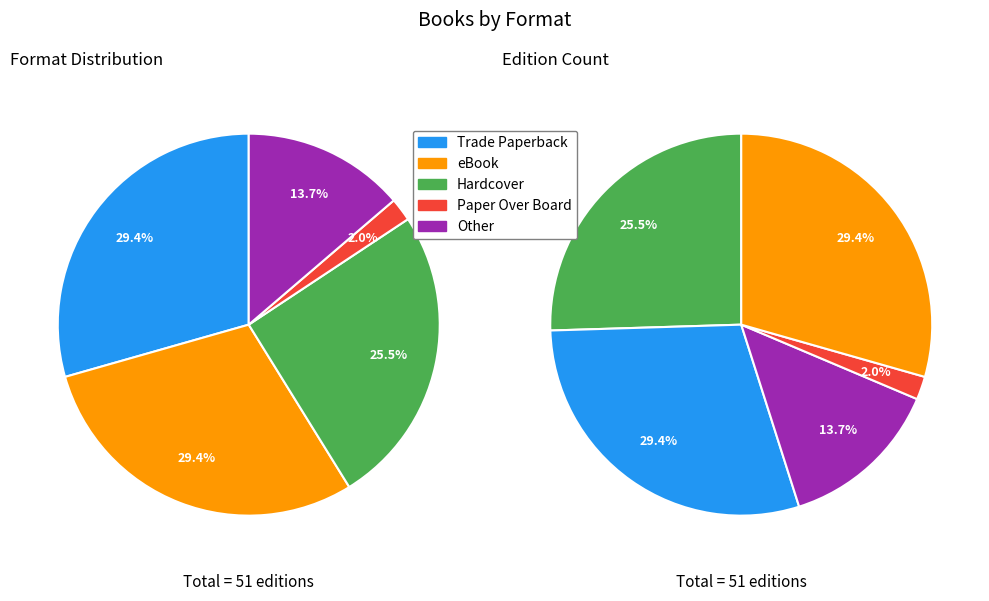

Between Trade Paperback and Other, which is larger?

Trade Paperback